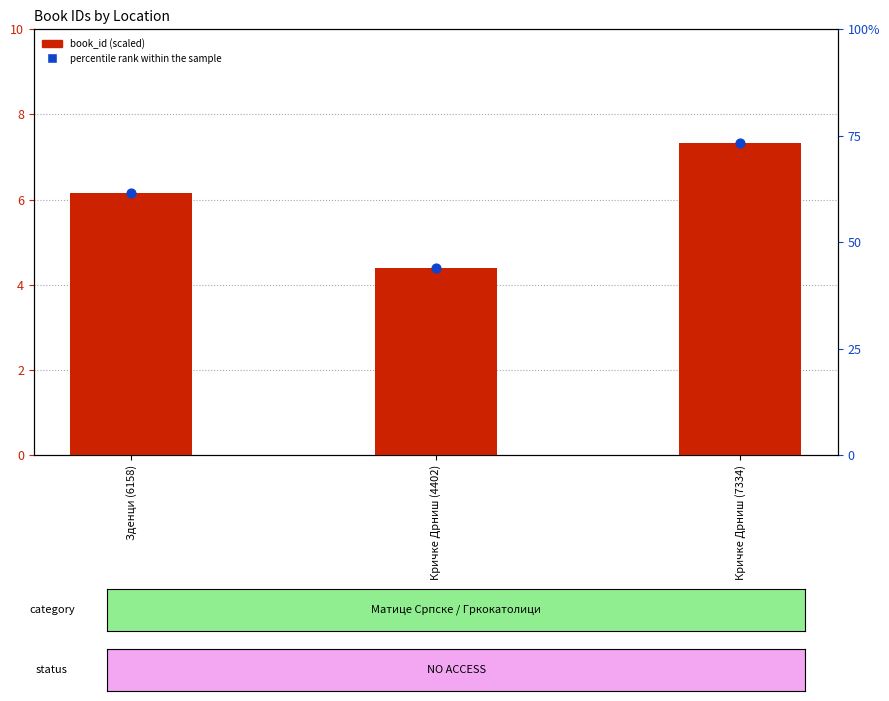

What are all the series names shown in the legend?

book_id (scaled), percentile rank within the sample